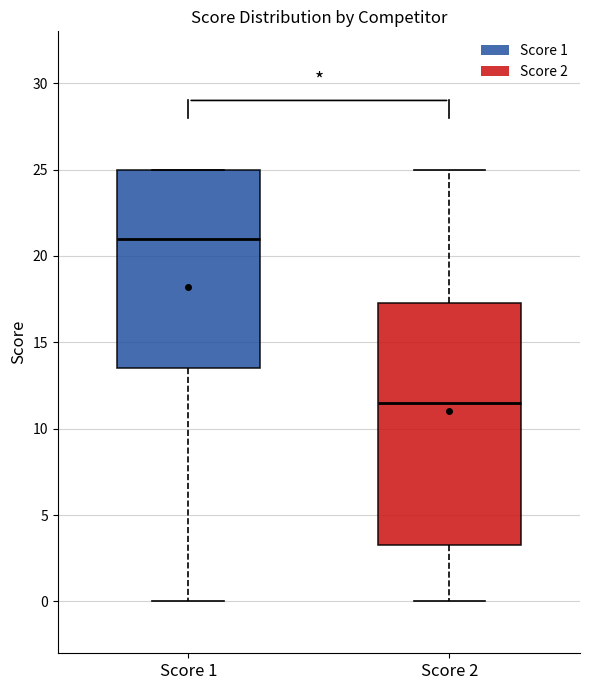

Reading left to right, transcribe this box plot: for each box, give where its median line is, the range the box spans, and where its two whiskers end, as read against the y-axis. The values are not printed on the chart, so give them approximately, as read against the axis.

Score 1: median 21.0, box 13.5 to 25.0, whiskers 0.0 to 25.0
Score 2: median 11.5, box 3.5 to 17.5, whiskers 0.0 to 25.0